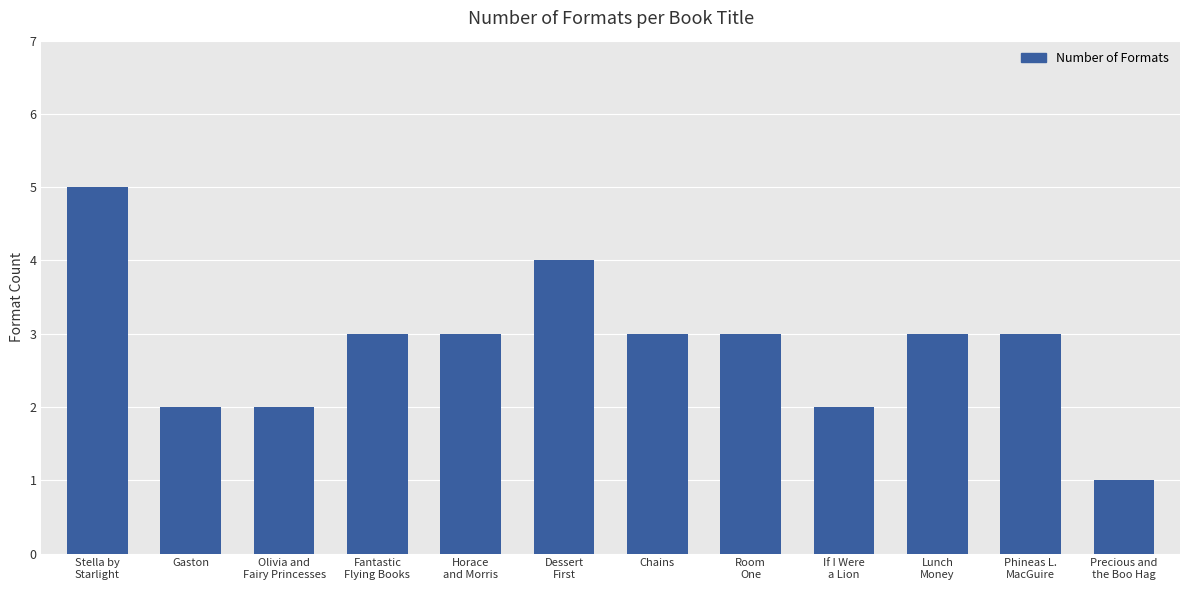

Reading left to right, what are all the values shown in this chart?

5	2	2	3	3	4	3	3	2	3	3	1